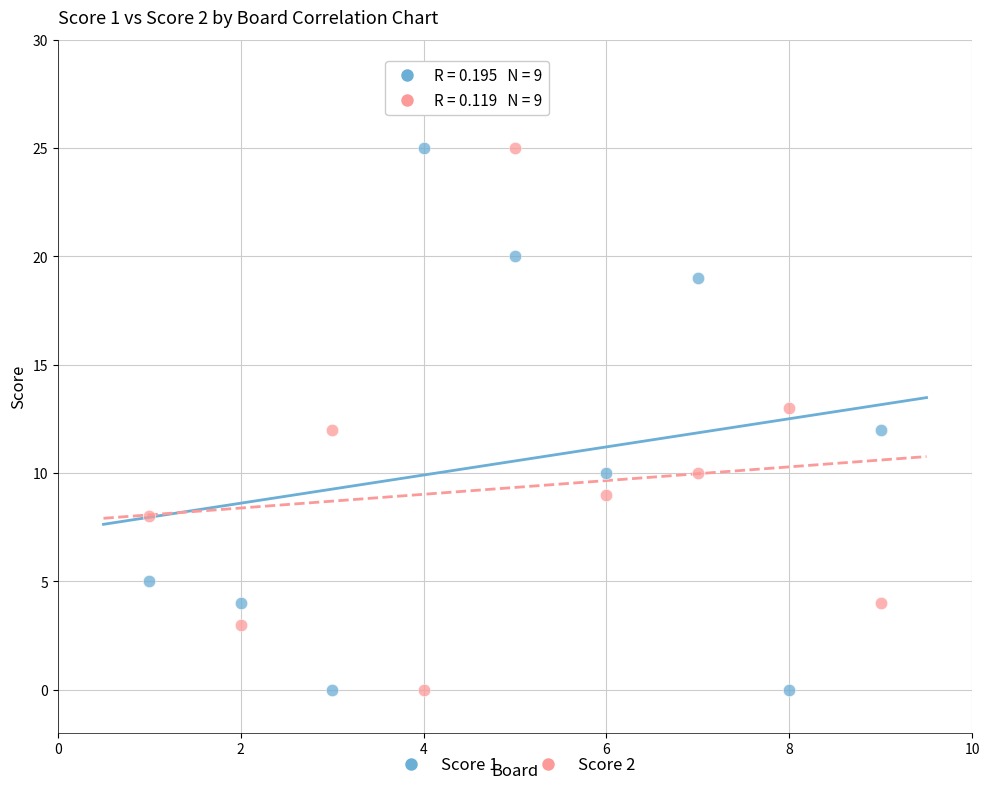

What is the X range (max minus min) for the scatter plot?

8